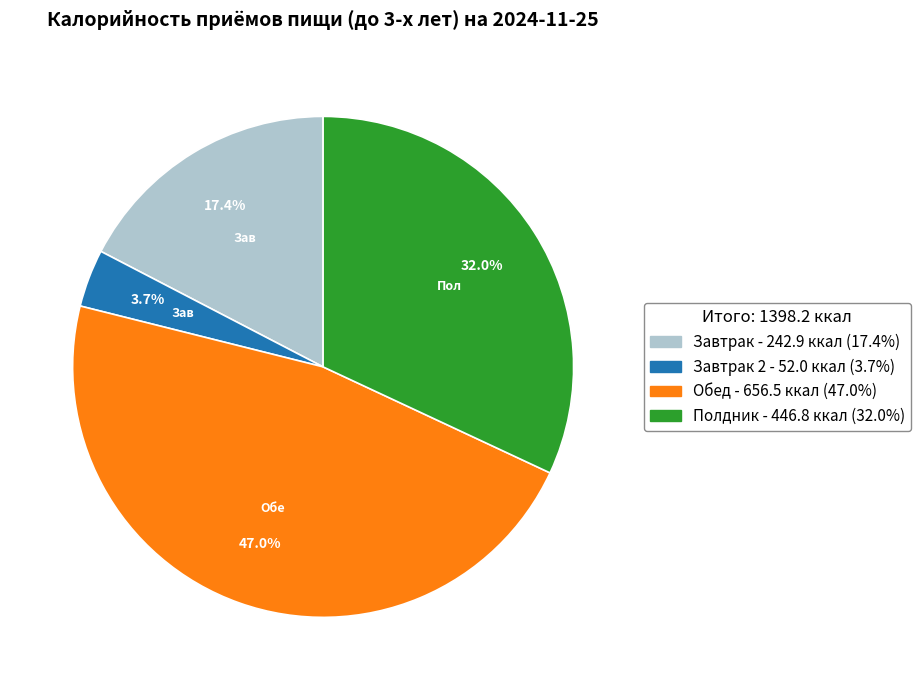

Is there any slice that represents more than half of the pie?

No